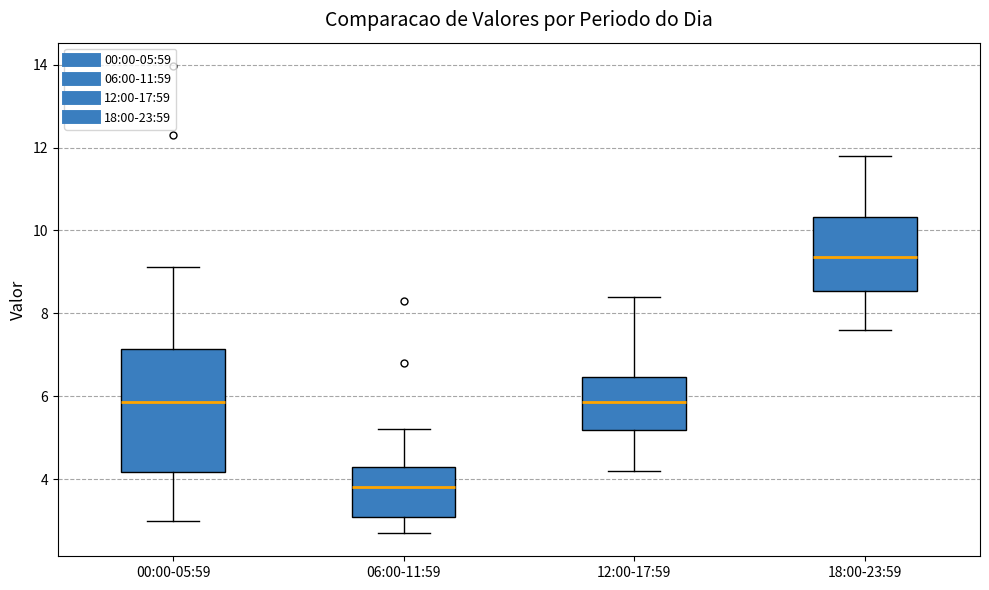

Where does the lower whisker of the box for 18:00-23:59 end on the y-axis? The values are not printed on the chart, so give them approximately, as read against the axis.

7.6